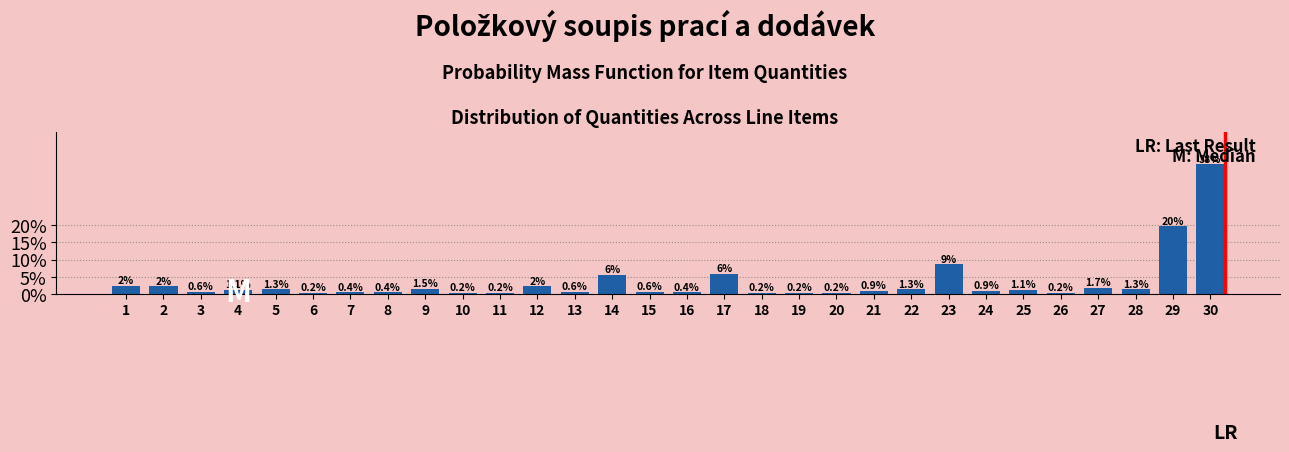

The chart shows a value of 0.2 at 11. True or false?

True